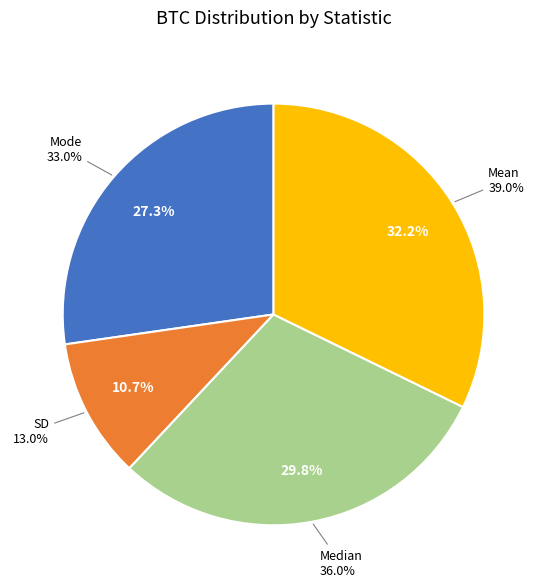

What percentage is NOT represented by Mean?

67.8%